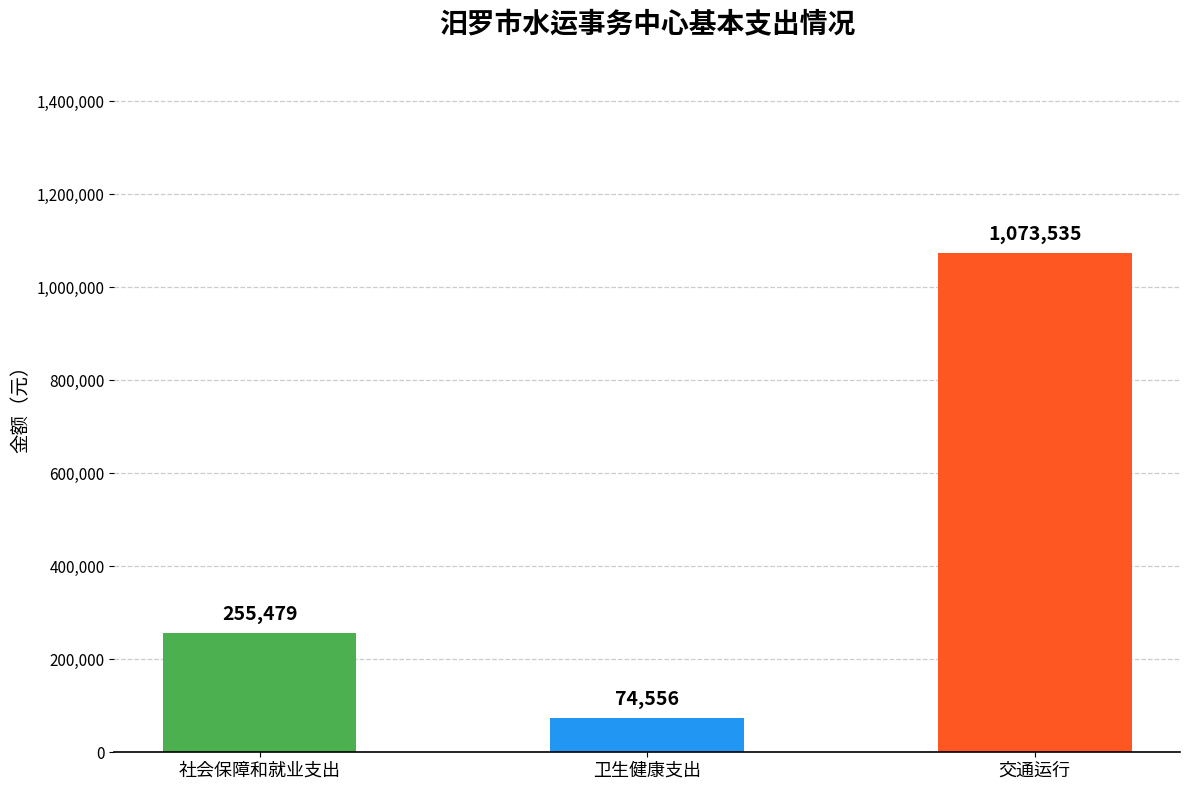

List the labels in order of value, smallest first.

卫生健康支出, 社会保障和就业支出, 交通运行